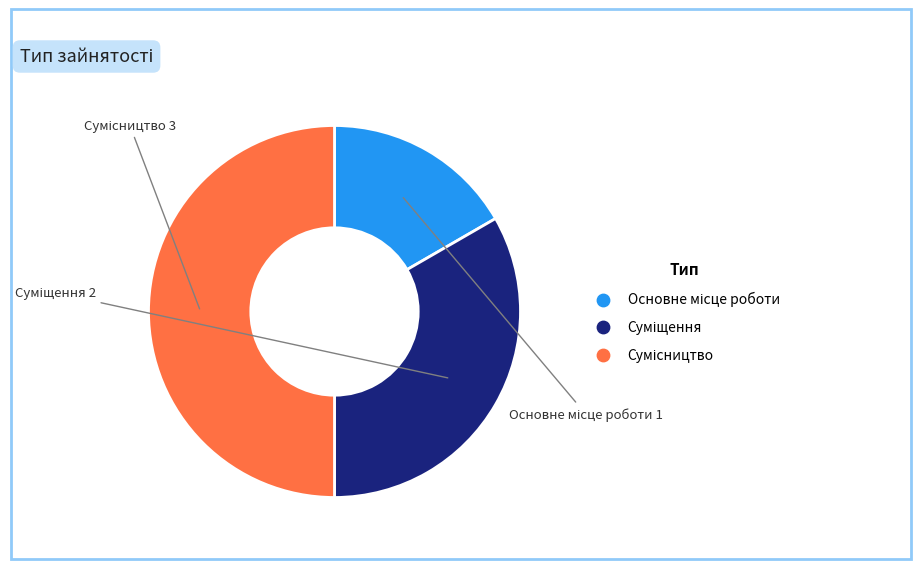

To the nearest percent, what is the combined percentage of Суміщення and Основне місце роботи?

50%